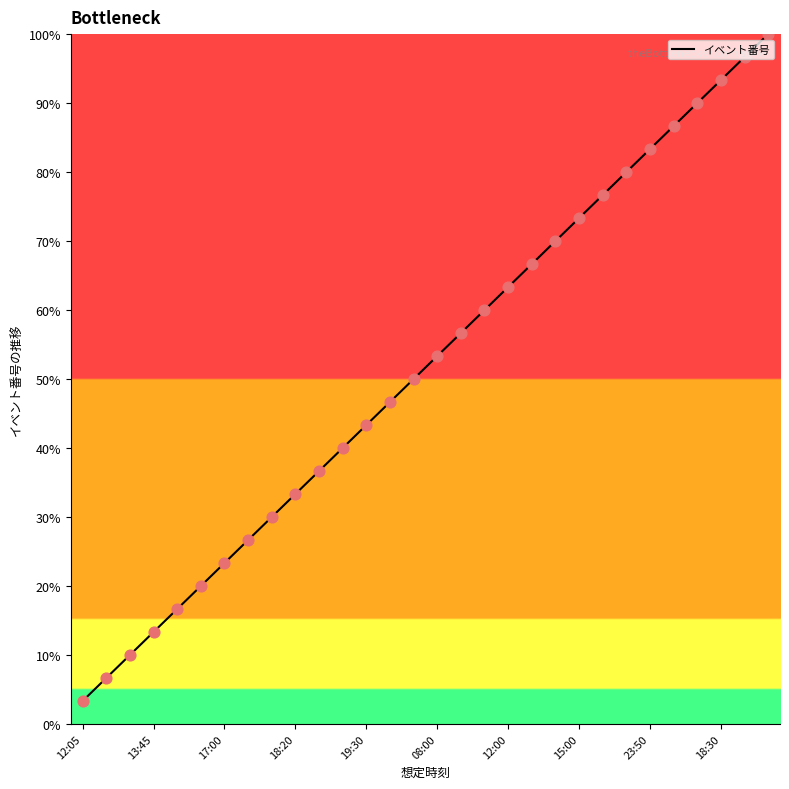

What is the minimum value shown in the chart?

3.3